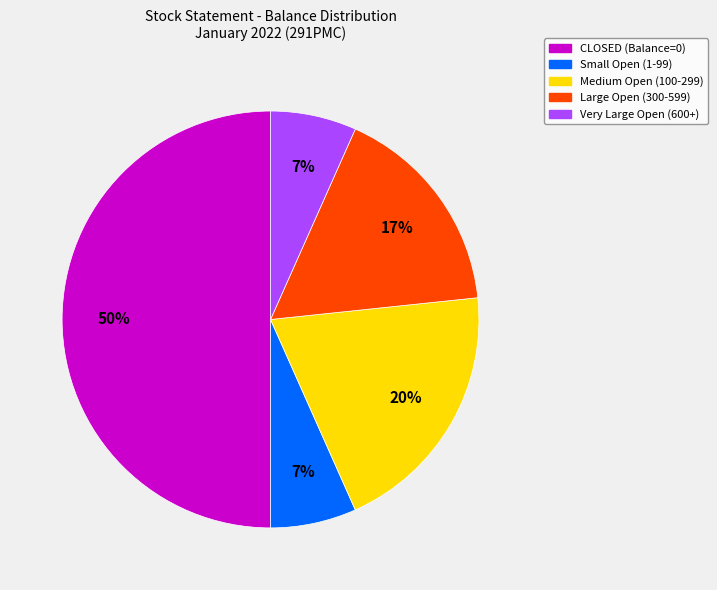

To the nearest percent, what is the average slice percentage?

20%